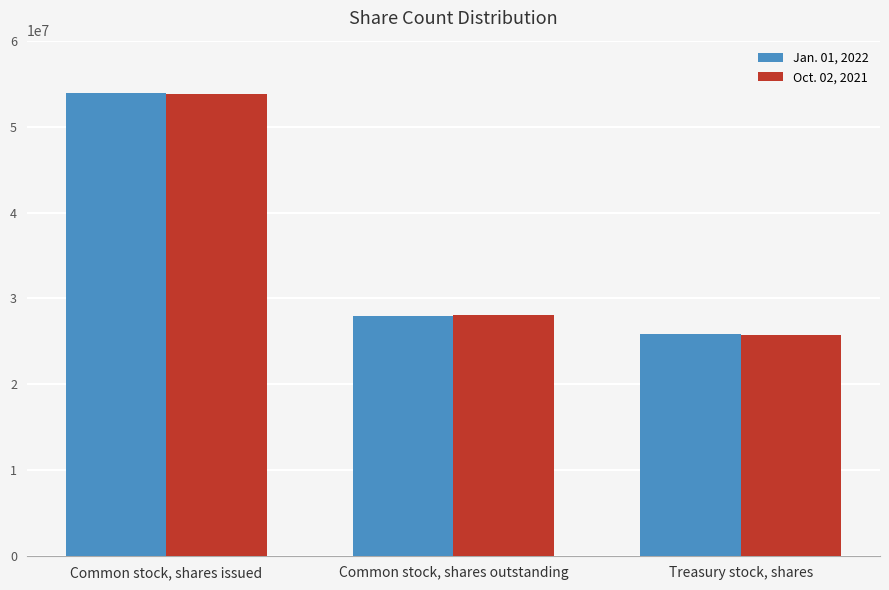

What is the minimum value shown in the chart?

25802000